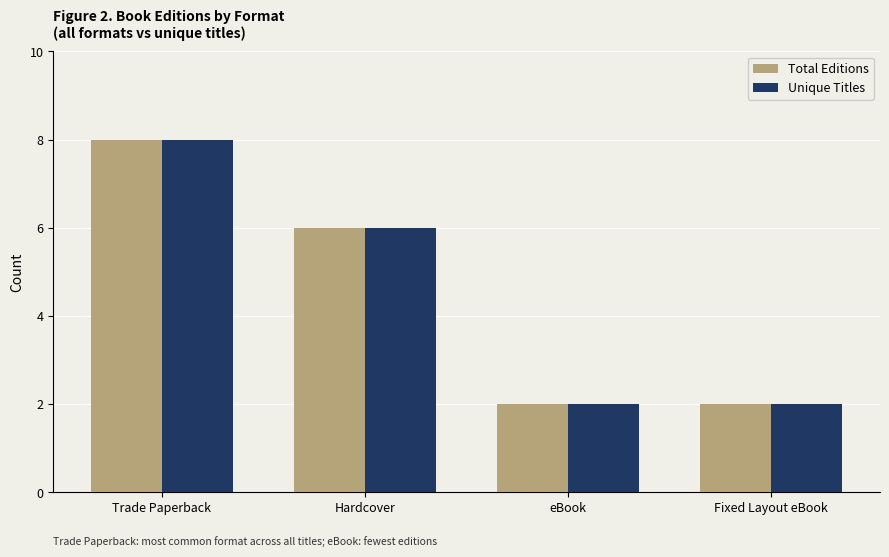

Is the value of Unique Titles at Fixed Layout eBook greater than the value of Total Editions at Trade Paperback?

No